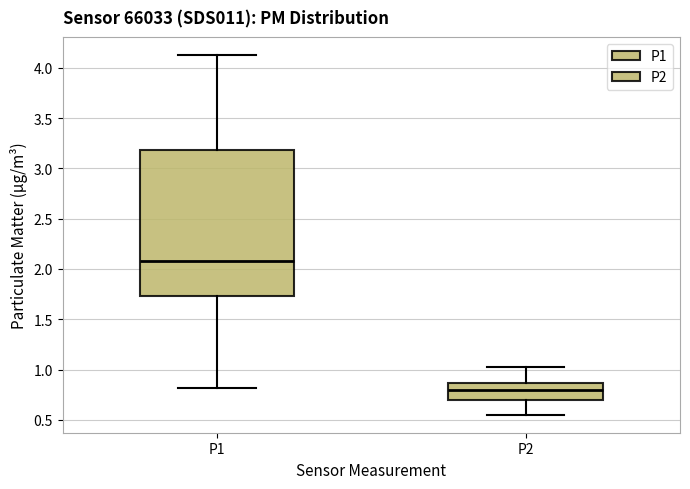

Which box is the tallest, from its lower edge to its upper edge?

P1